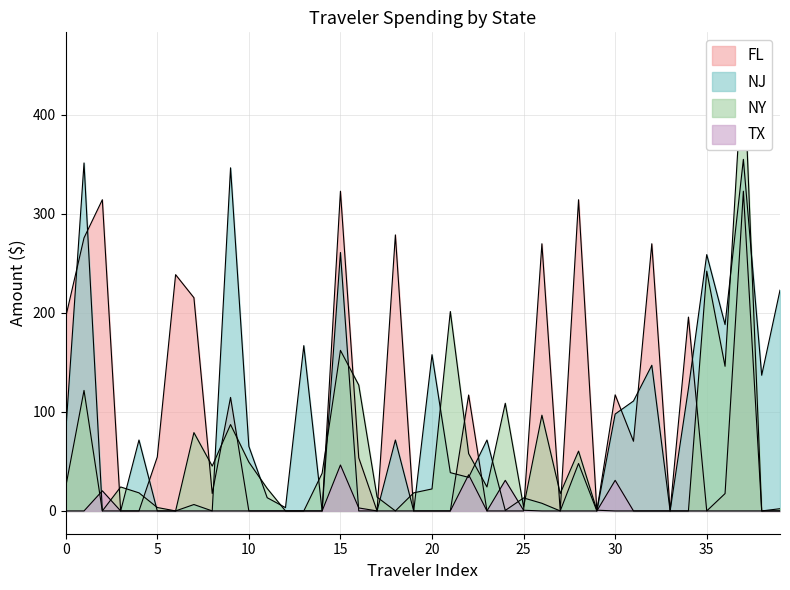

Between Total and 11, which is larger?

11